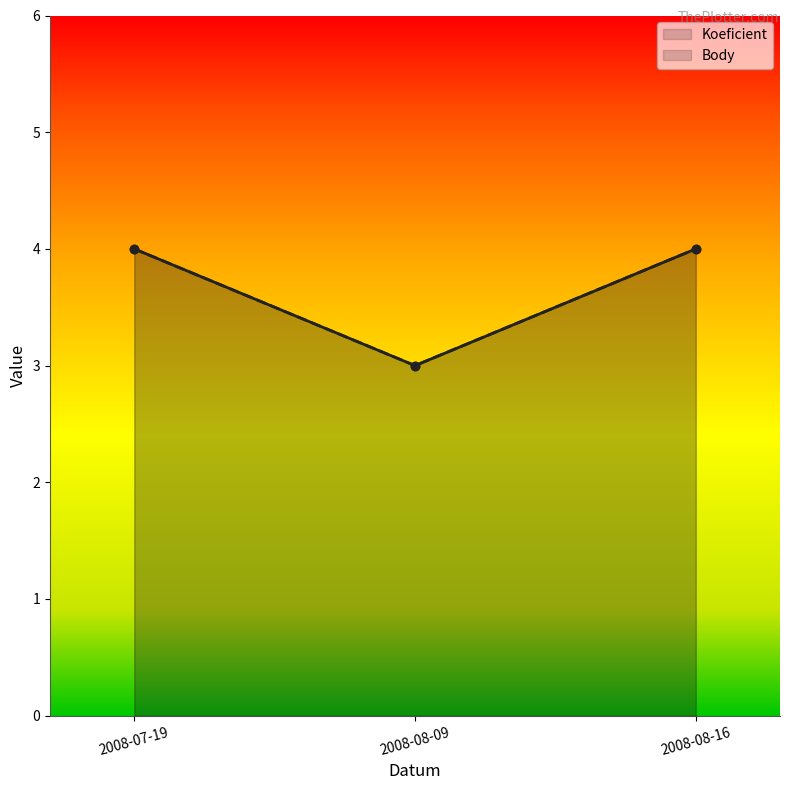

What is the sum of the Koeficient values at 2008-08-16 and 2008-07-19?

8